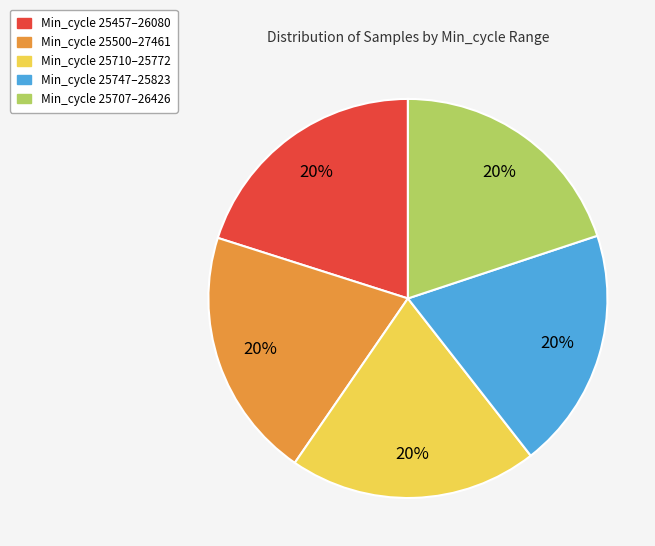

The Min_cycle 25707–26426 slice represents 20% of the pie. True or false?

True